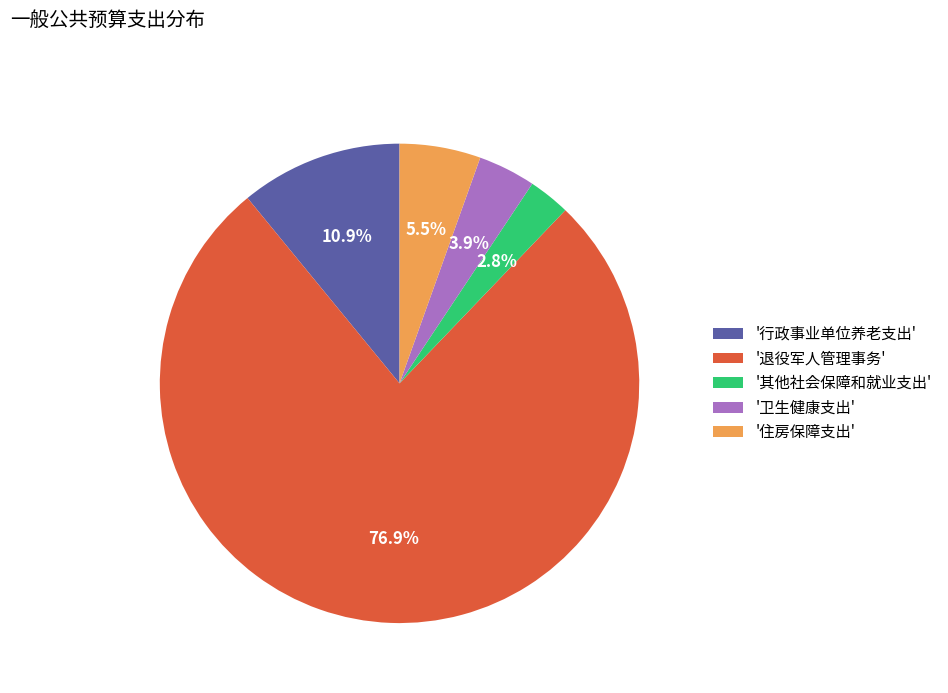

How many slices are in this pie chart?

5